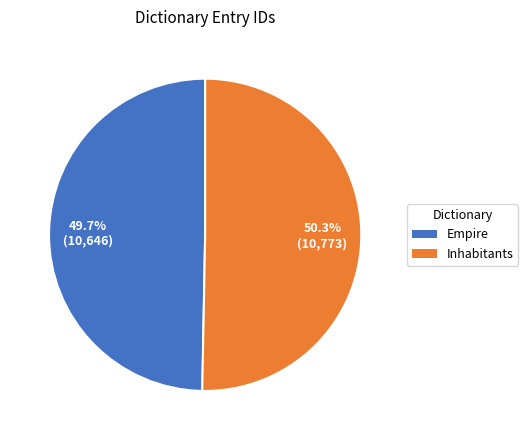

What is the smallest slice in the pie chart?

Empire